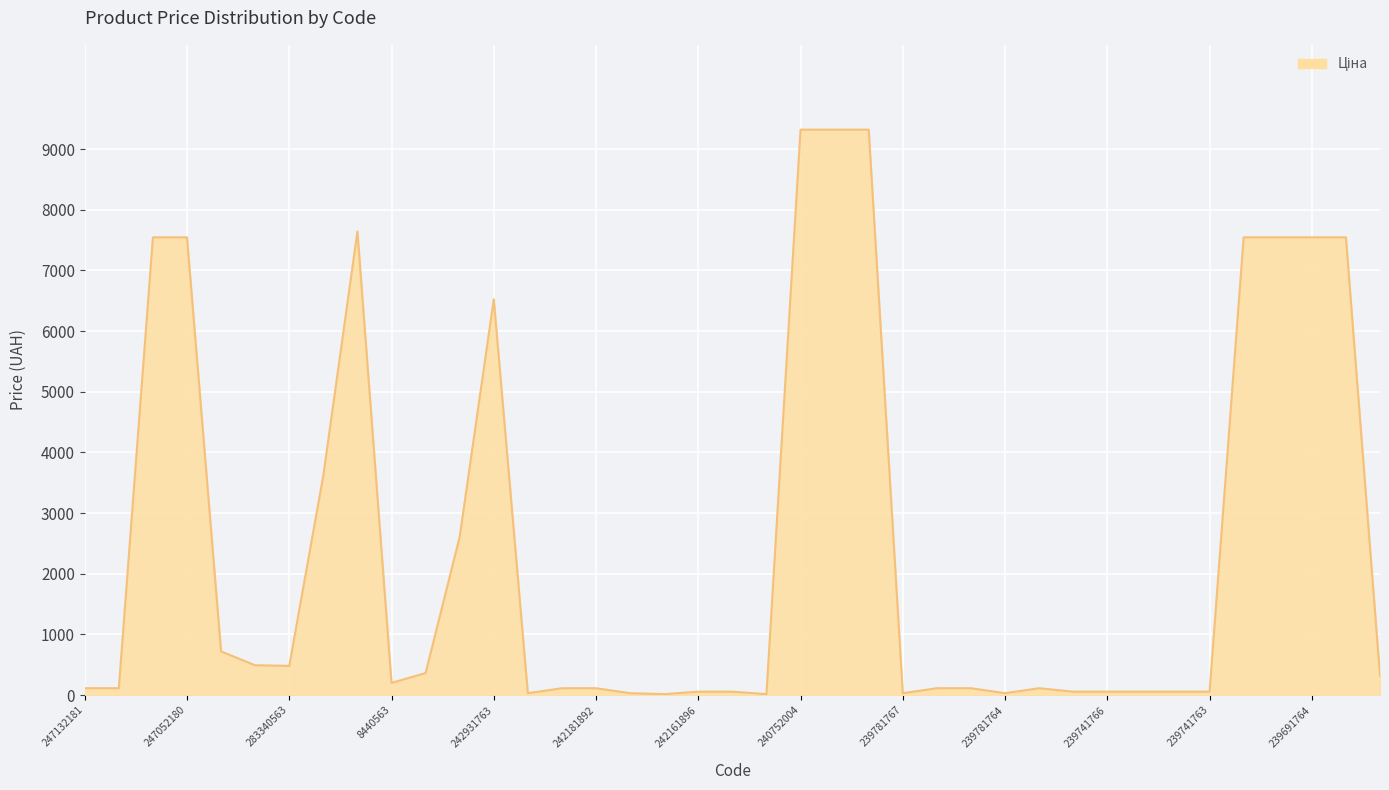

What is the difference between the second highest and minimum values?

9305.5